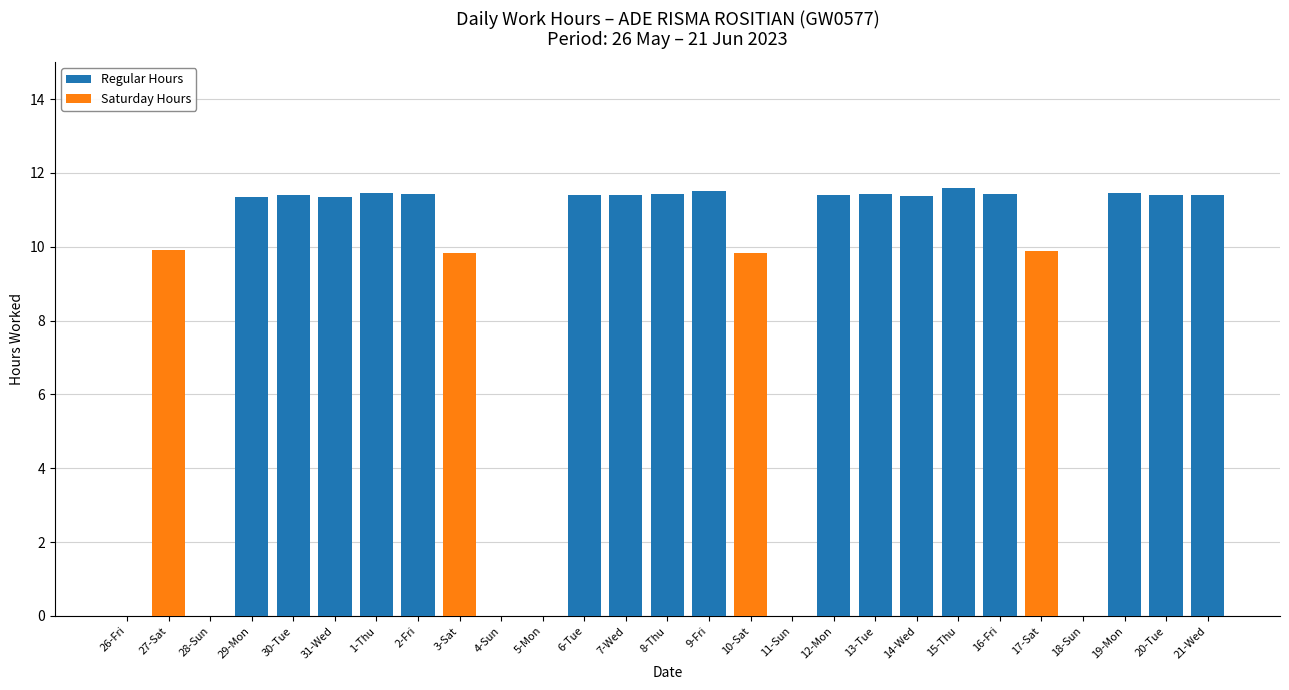

What is the maximum value for Saturday Hours?

9.9